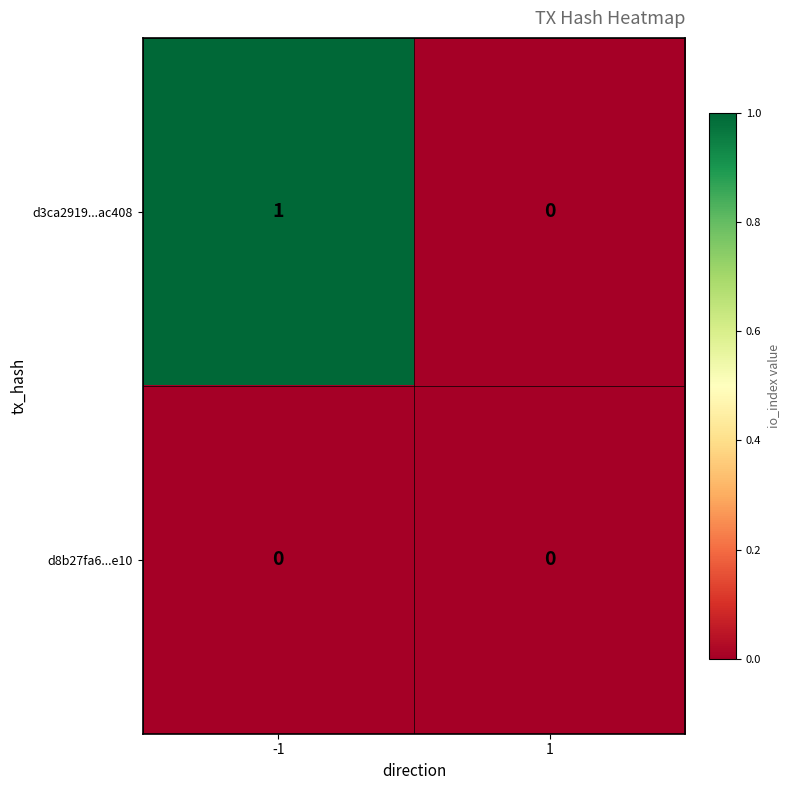

Rank the series at -1 from highest to lowest value.

d3ca2919...ac408, d8b27fa6...e10